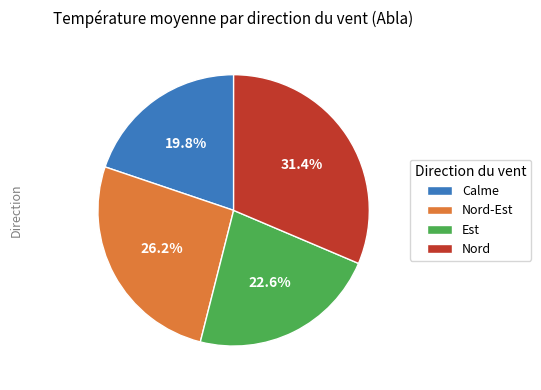

Combined, what portion of the pie is Nord-Est and Est?

48.8%